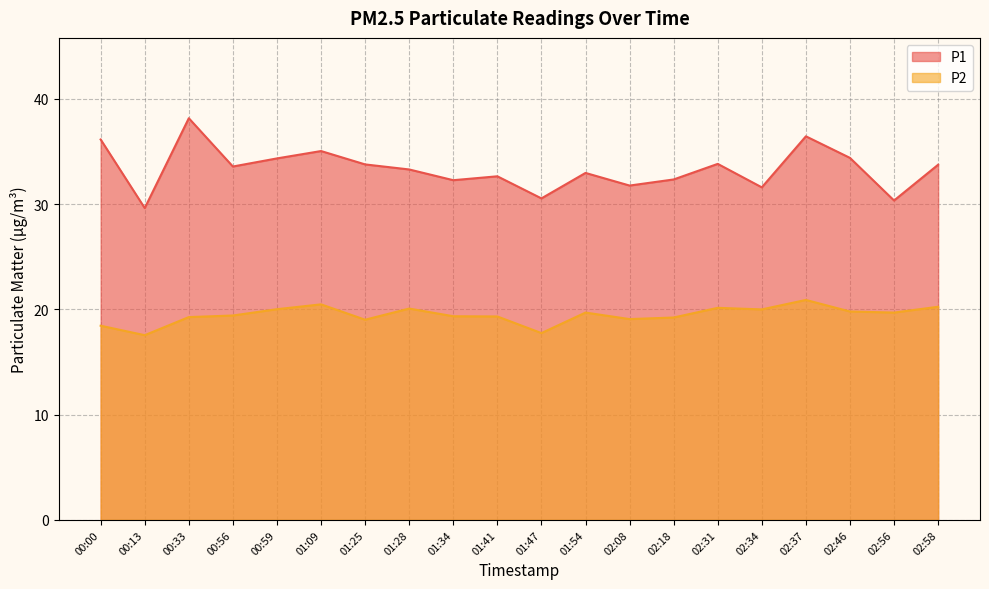

What is the label of the 14th point from the left?

02:18